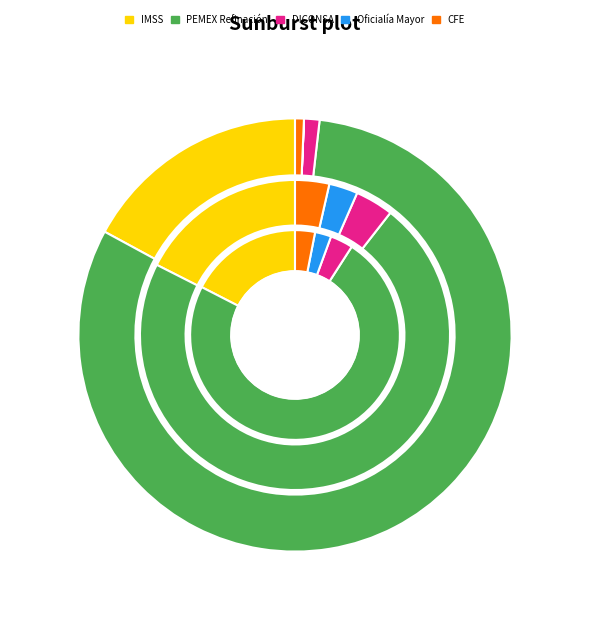

To the nearest percent, what is the difference between the OFICIALÍA MAYOR DEL GOBIERNO DEL ESTADO and COMISIÓN FEDERAL DE ELECTRICIDAD slice percentages?

1%